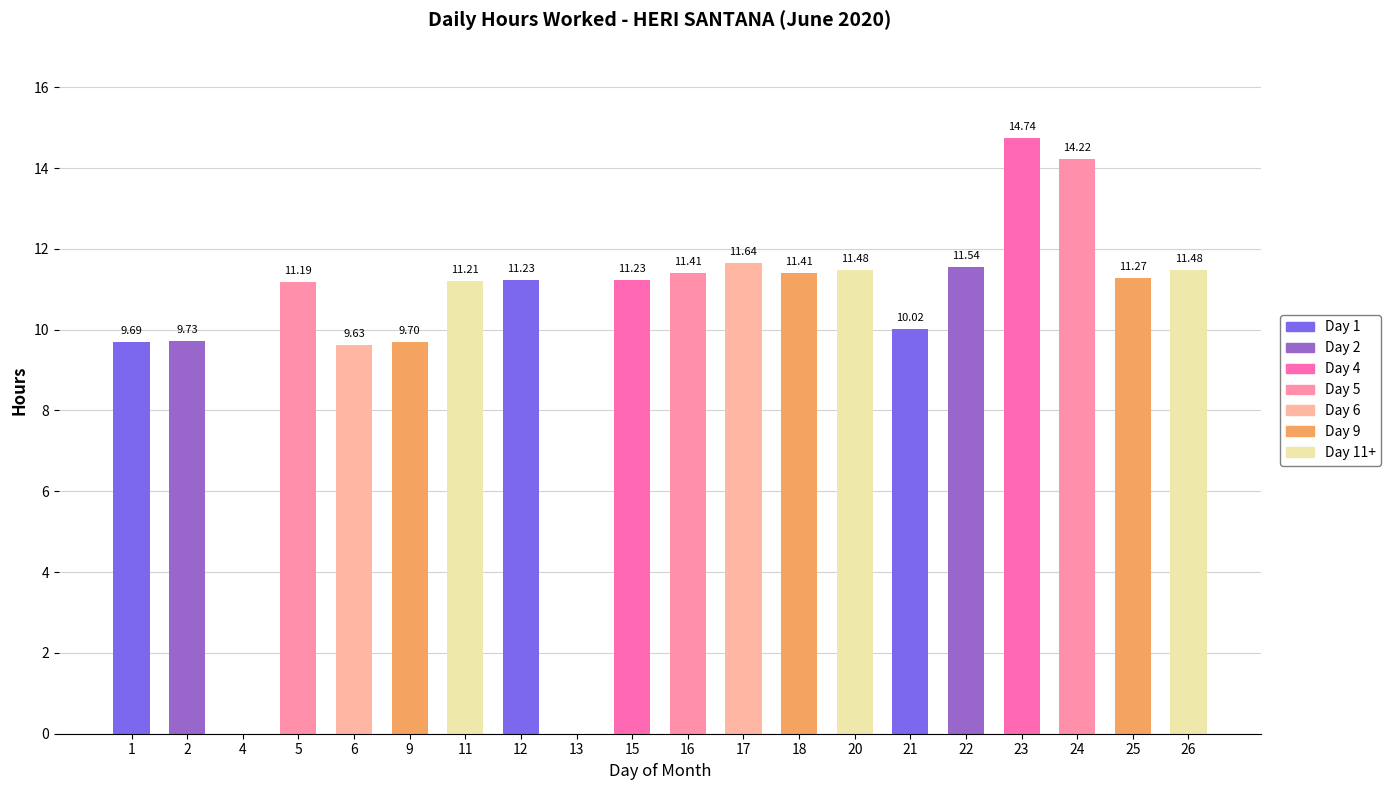

What is the approximate value at 5?

11.2